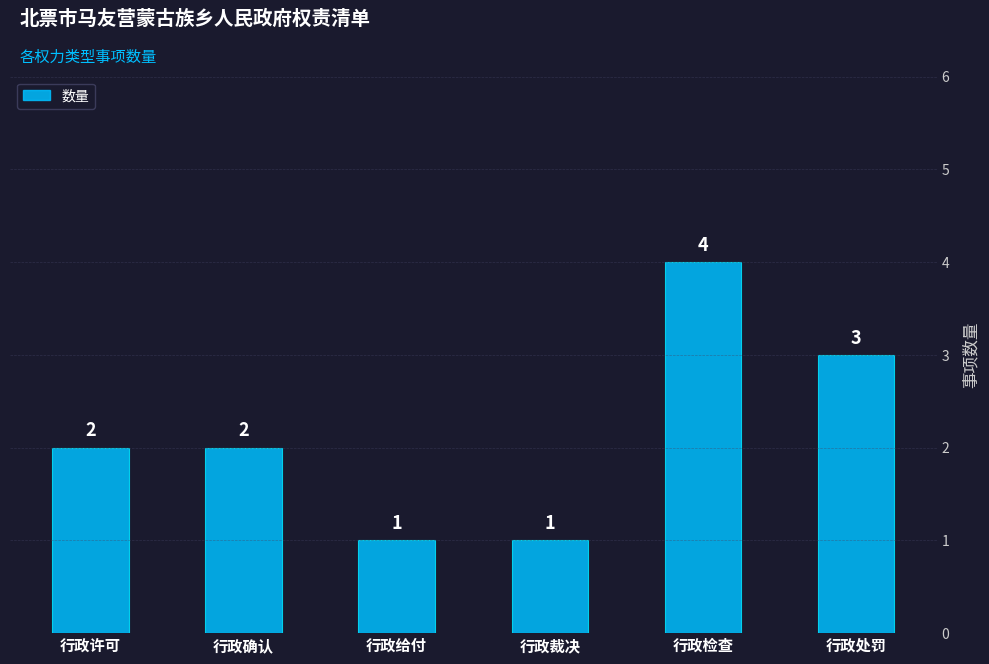

Reading left to right, transcribe all the data shown in this chart.

2	2	1	1	4	3